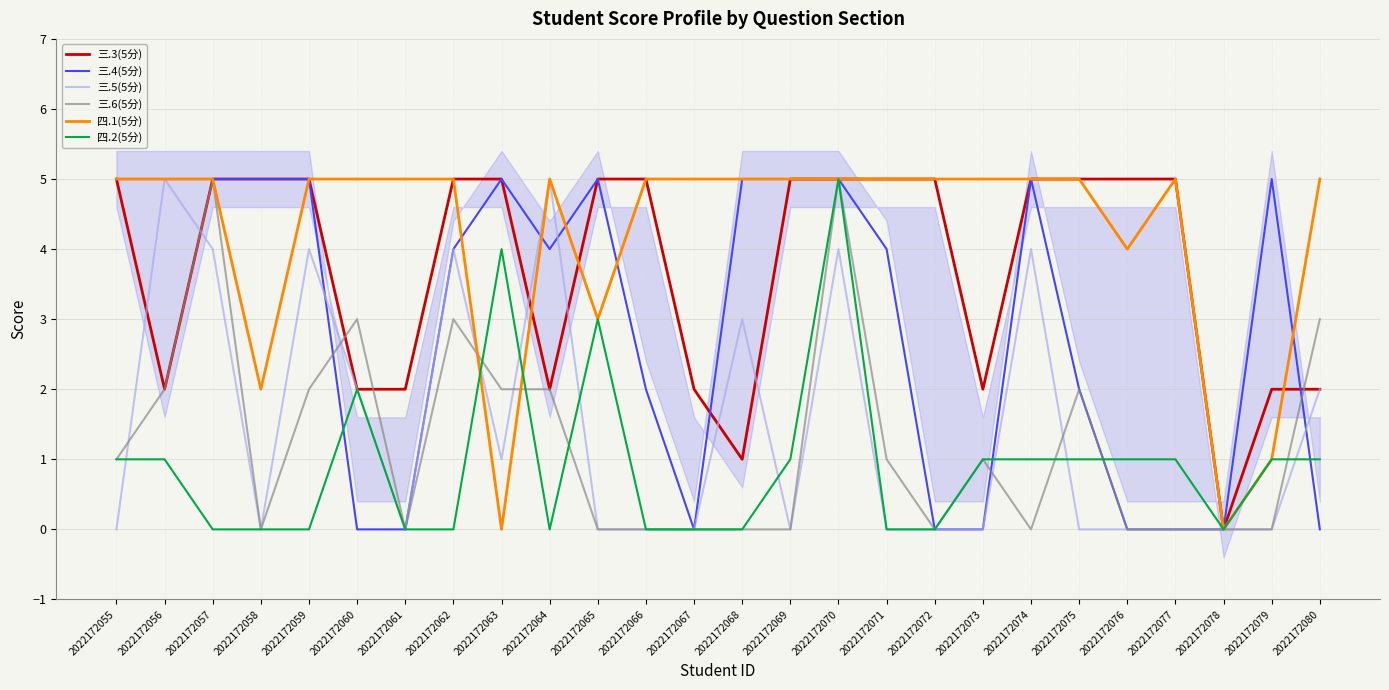

Rank the series by their maximum value, from lowest to highest.

三.3(5分), 三.4(5分), 三.5(5分), 三.6(5分), 四.1(5分), 四.2(5分)